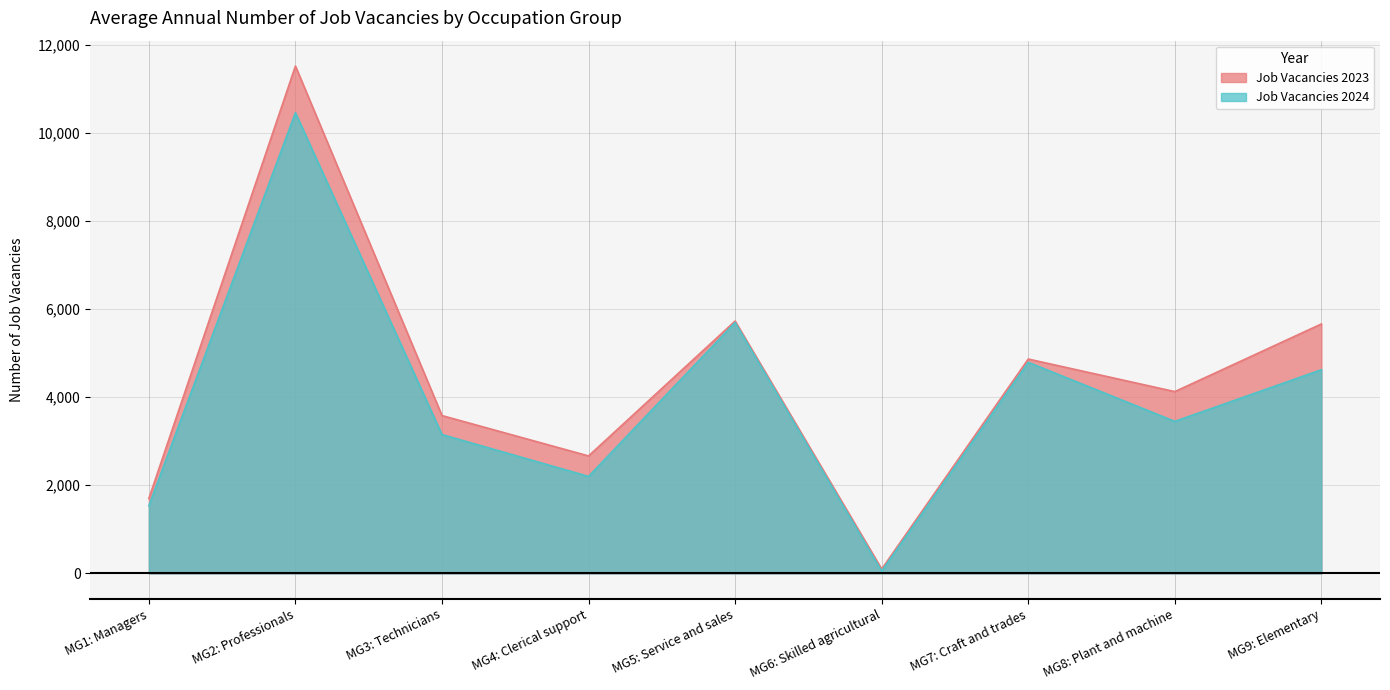

Which category has the highest value across all series?

MG2: Professionals